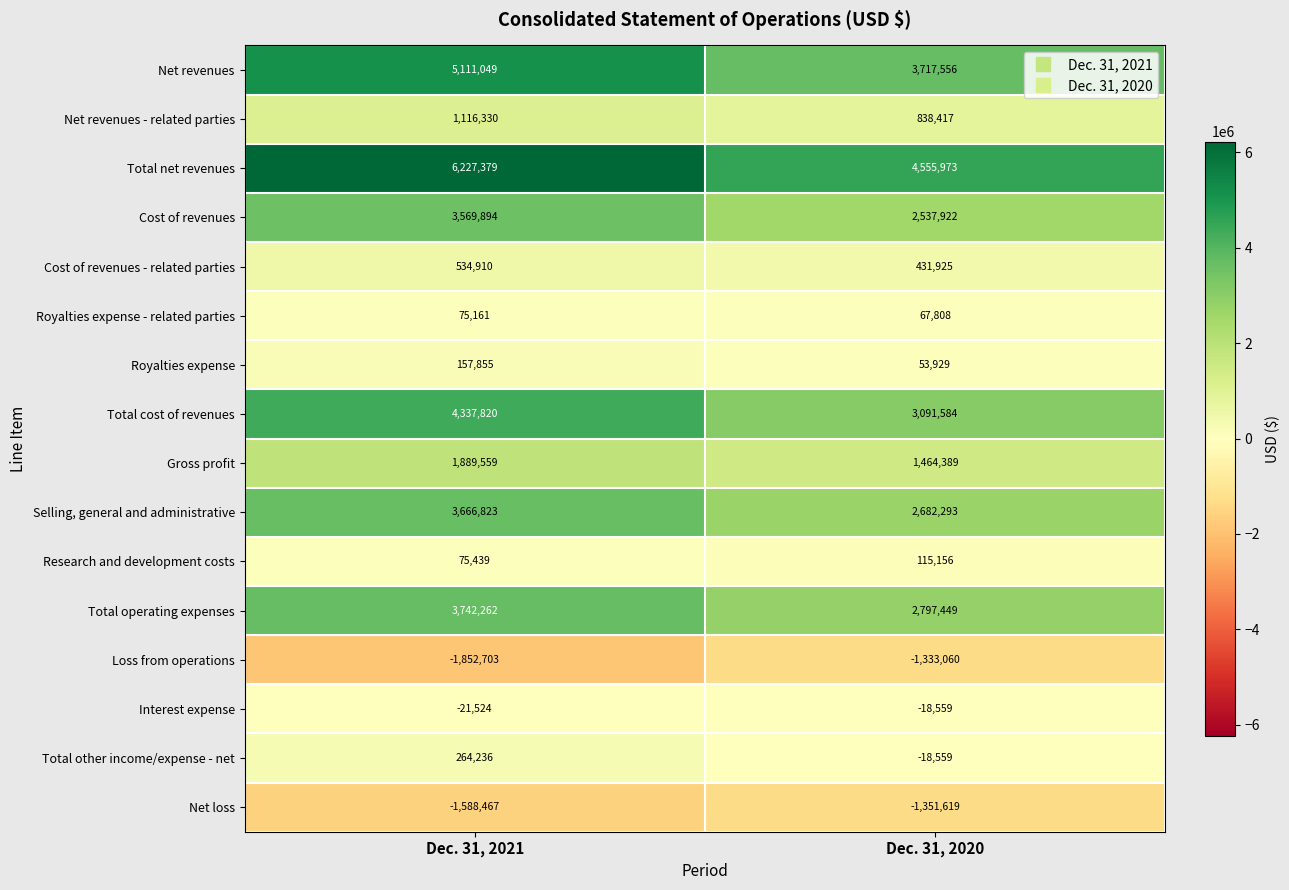

At which label is Total other income/expense - net closest to 122838?

Dec. 31, 2020